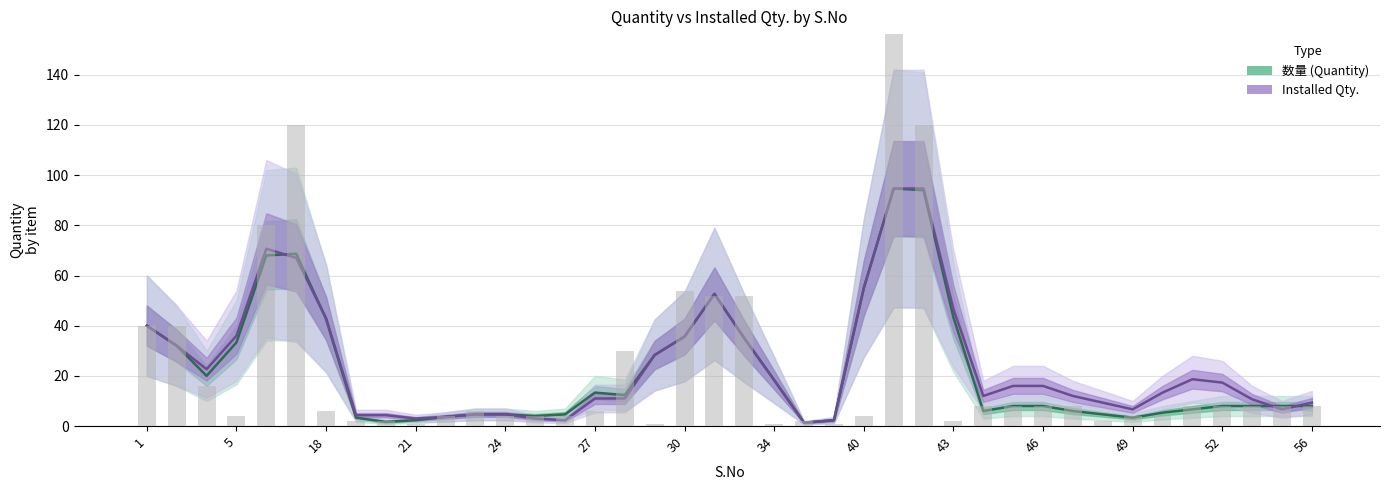

How many data points in 数量 are above 8?

18